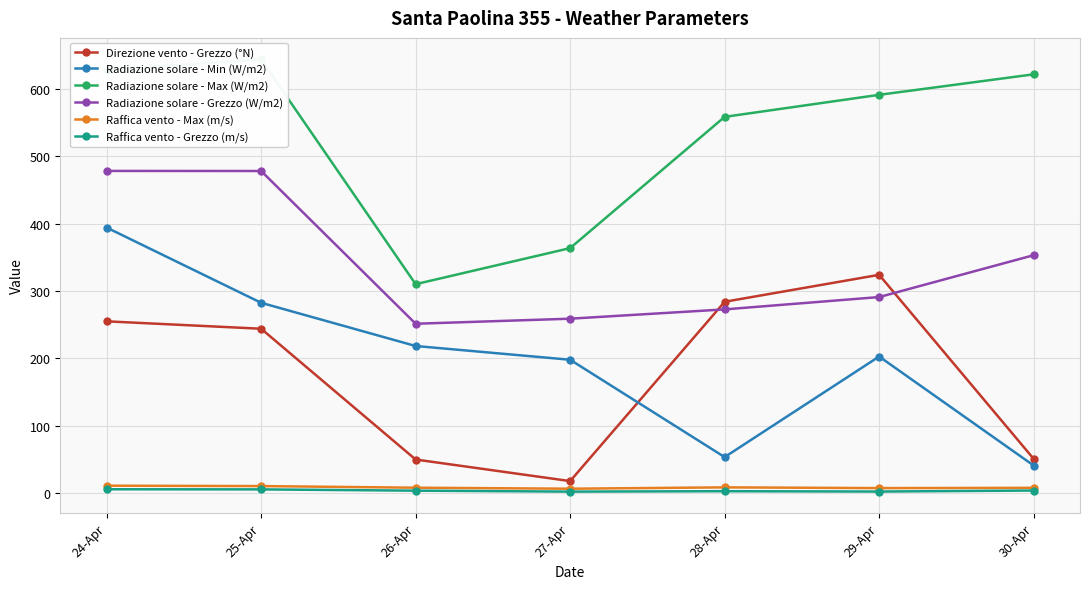

What is the label of the 5th point from the left?

28-Apr